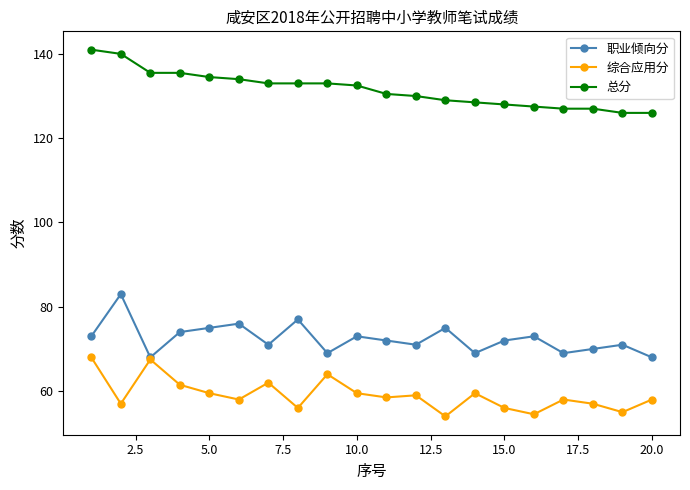

What is the value of the 总分 point at the 6th from the left?

134.0